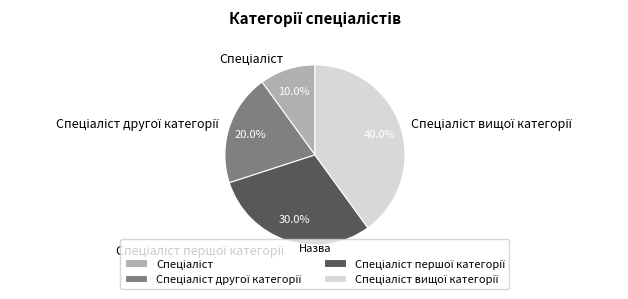

Is there a majority slice in this chart?

No